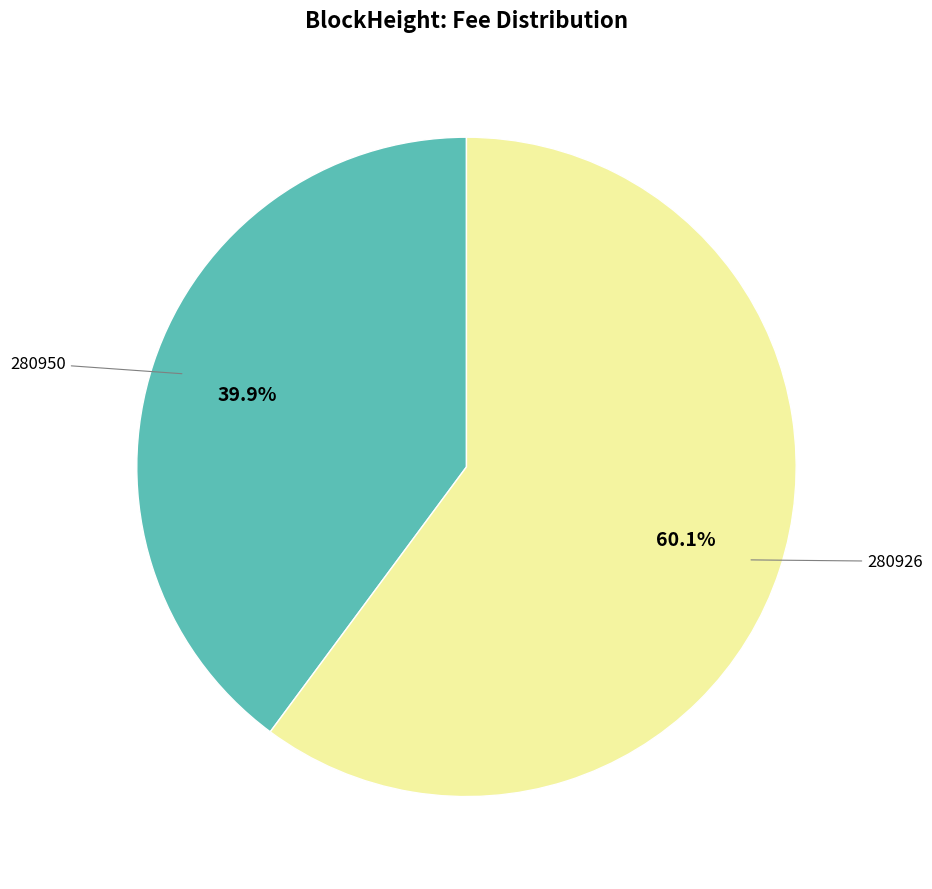

Does any single category account for the majority?

Yes